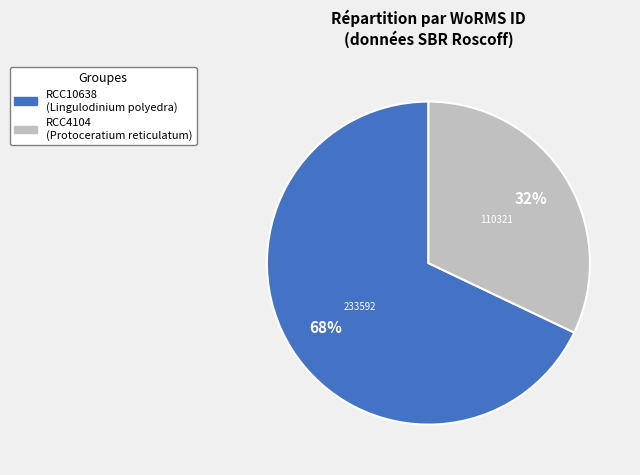

To the nearest percent, what is the average slice percentage?

50%